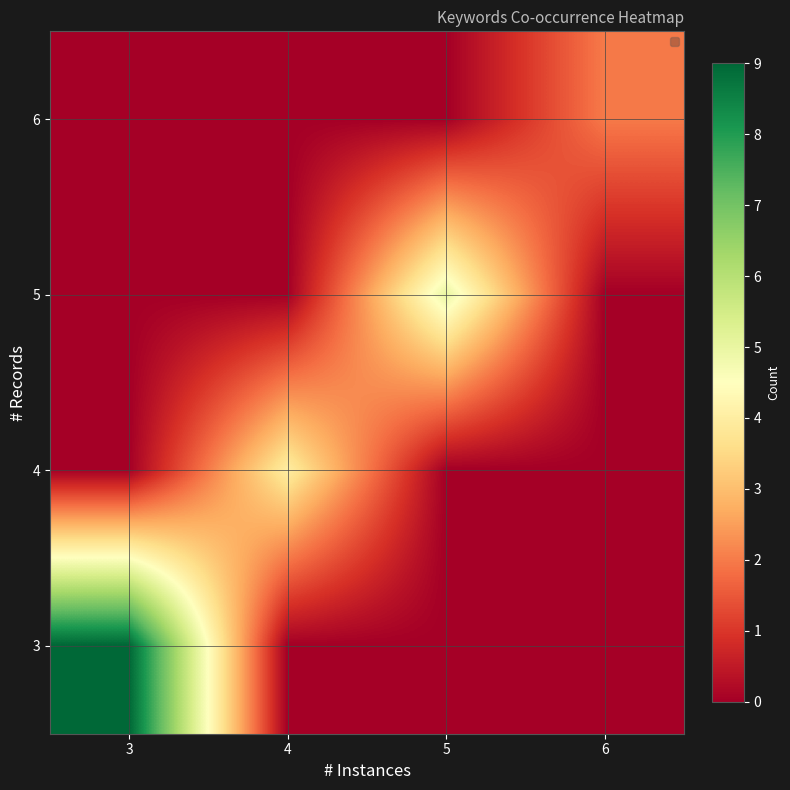

What is the difference between the highest and lowest values at 6?

2